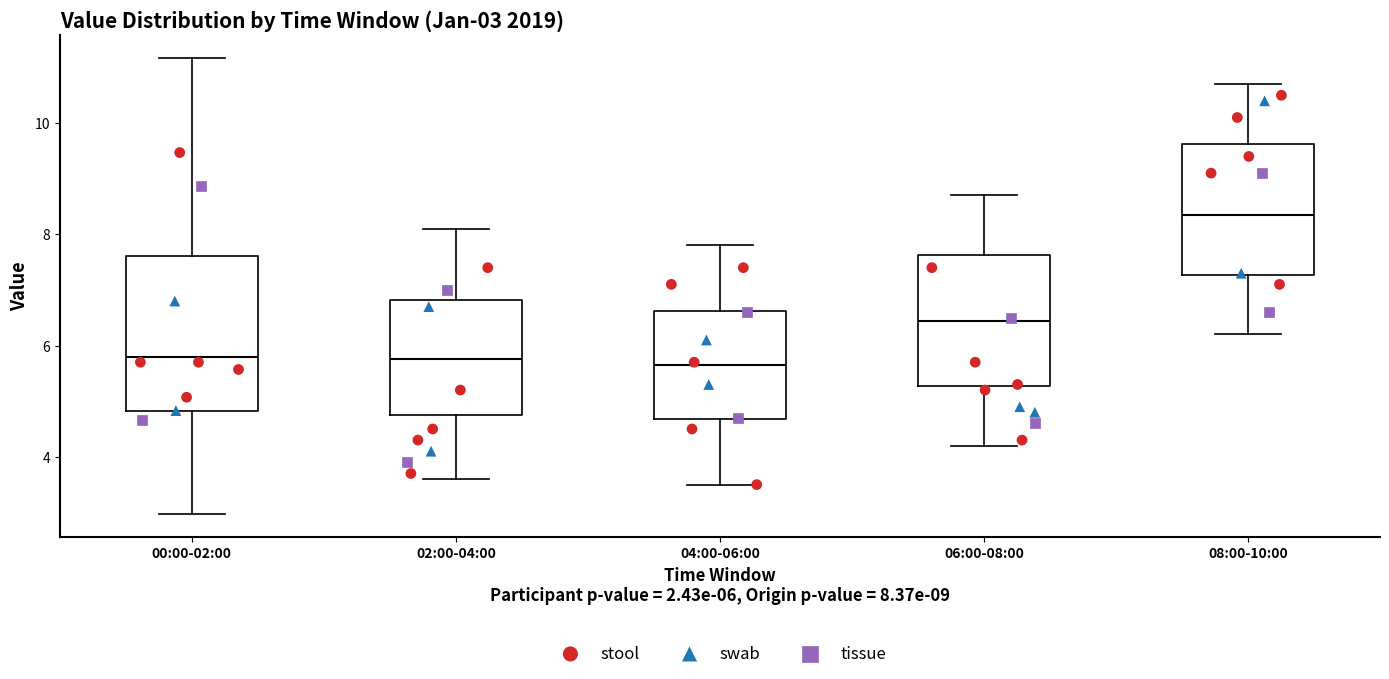

Which box is the tallest, from its lower edge to its upper edge?

00:00-02:00